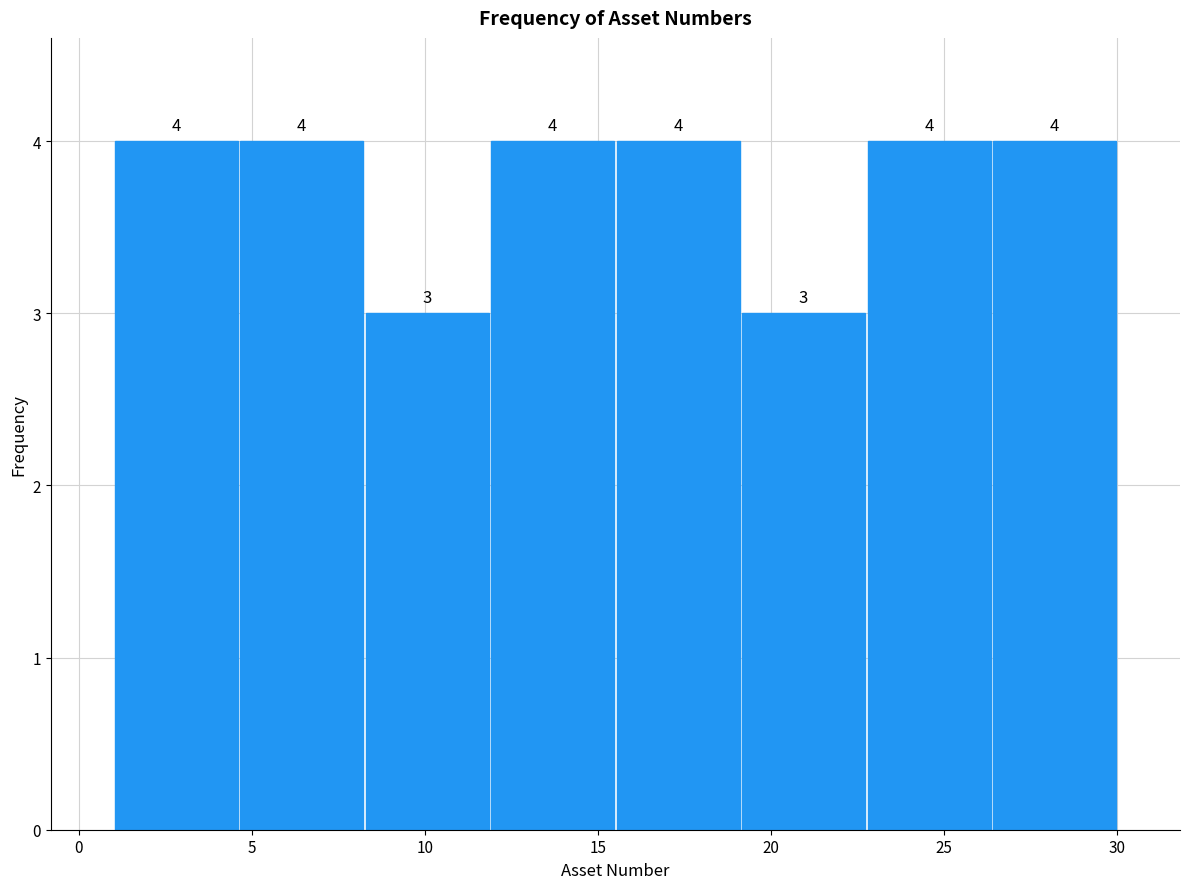

How tall is the bar that spans 26.5 to 30.0 on the x-axis? The bar edges are not printed on the chart, so give them approximately, as read against the axis.

4